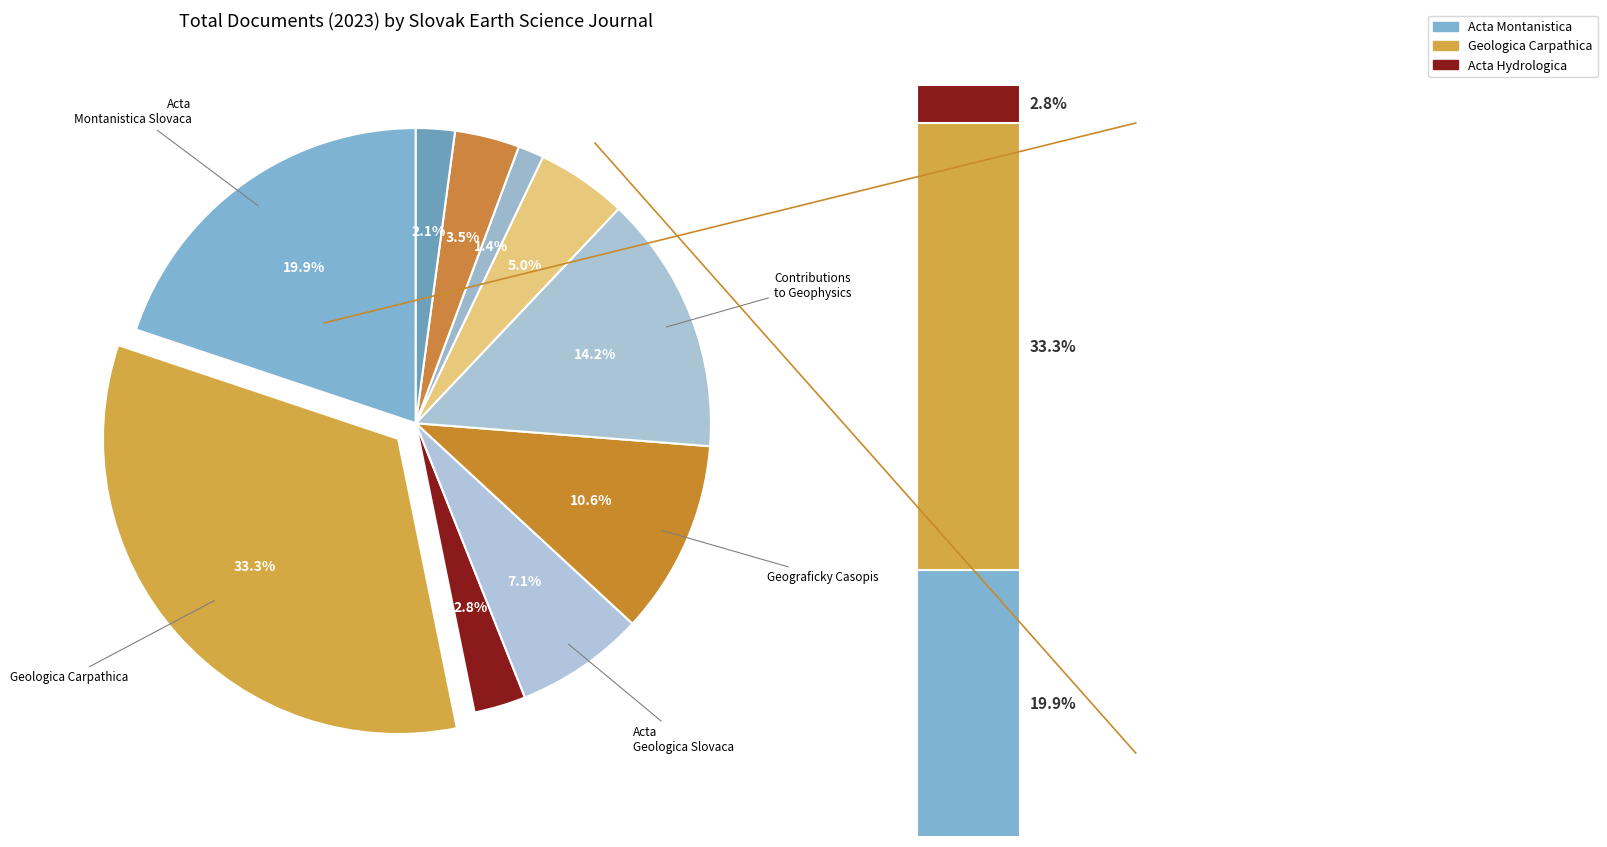

Between Geographia Cassoviensis and Acta Geologica Slovaca, which is larger?

Acta Geologica Slovaca